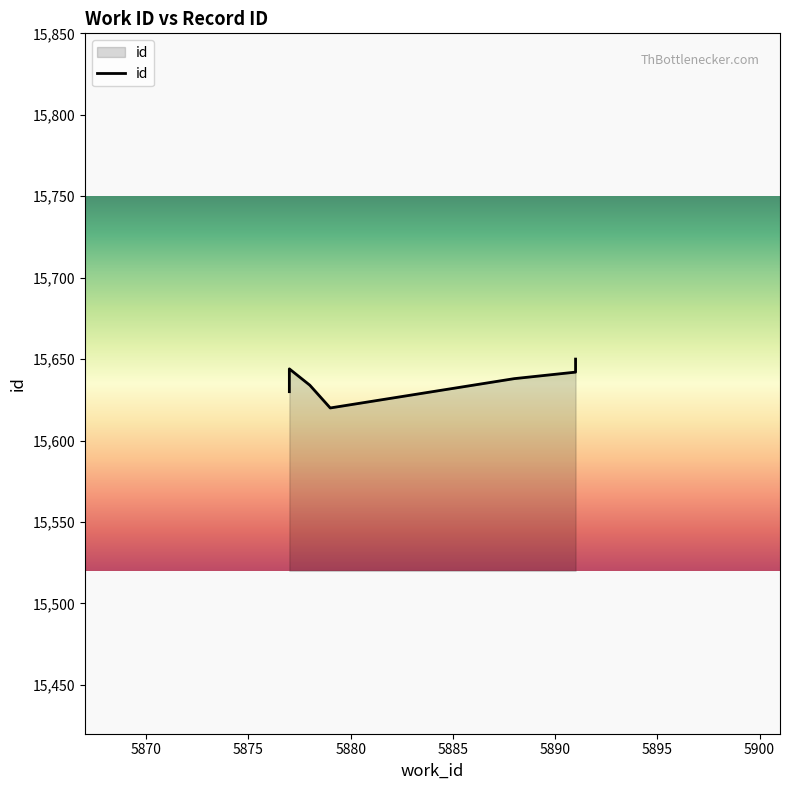

How many points are lower than both their immediate neighbors (excluding endpoints)?

1